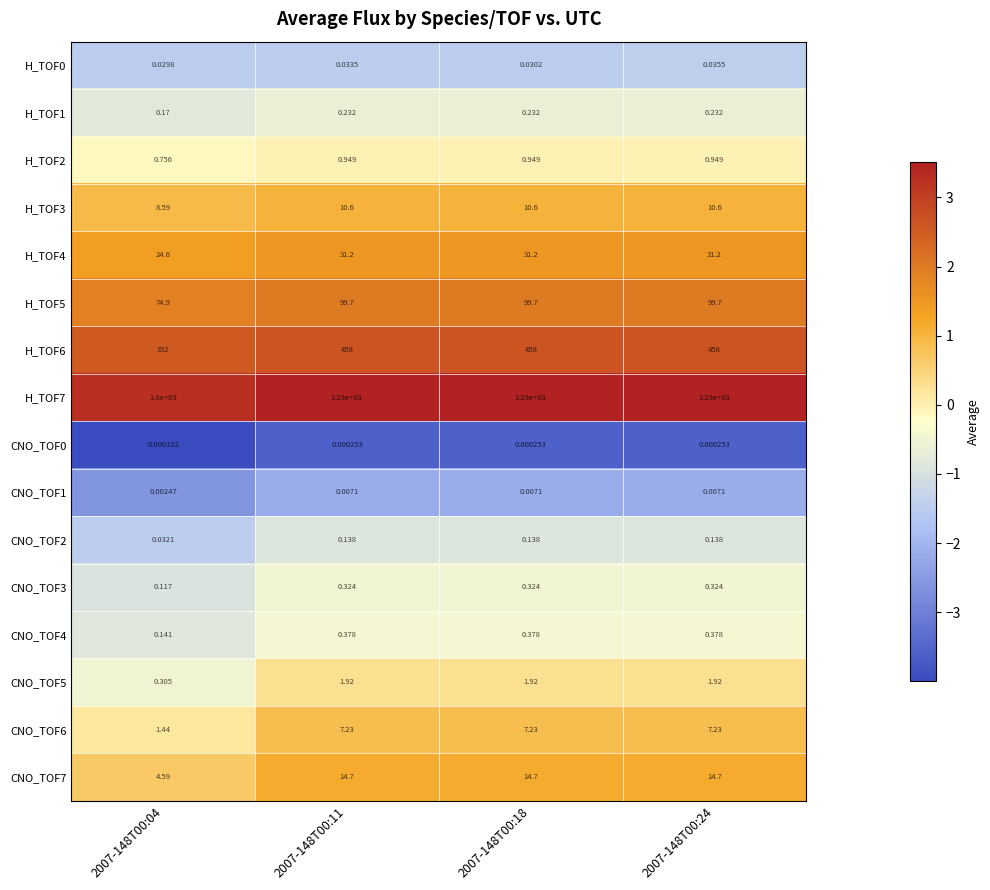

Is the value of H_TOF2 at 2007-148T00:04 greater than the value of H_TOF3 at 2007-148T00:18?

No